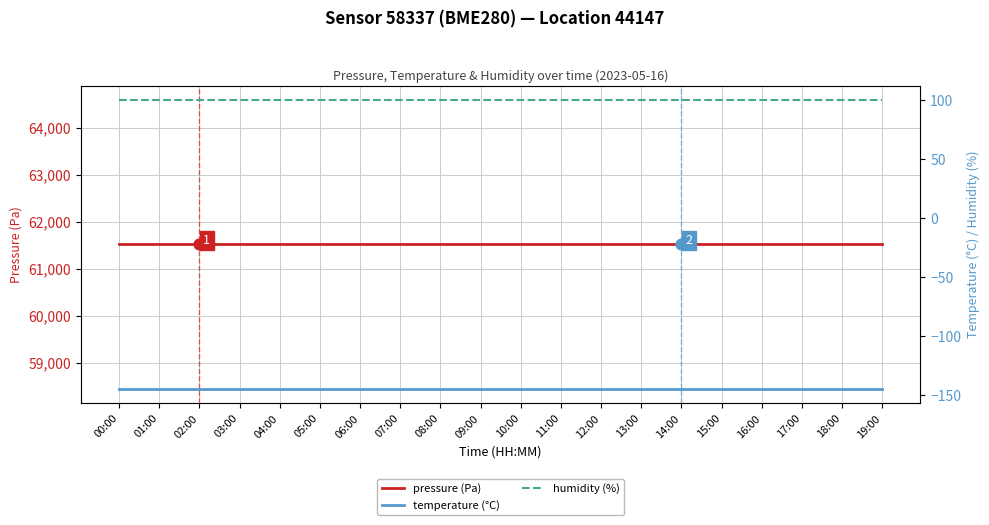

What are all the series names shown in the legend?

pressure (Pa), temperature (°C), humidity (%)